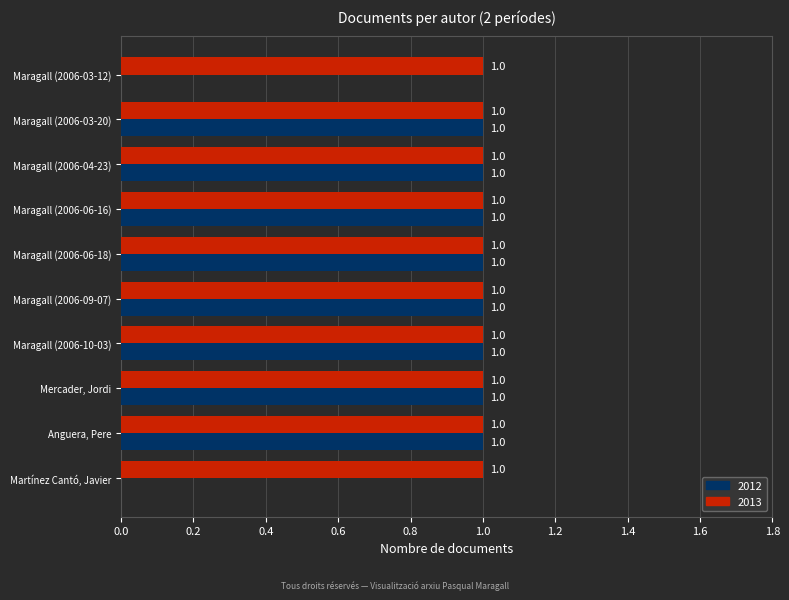

True or false: 2013 has a value of 1 at Maragall (2006-03-20).

True